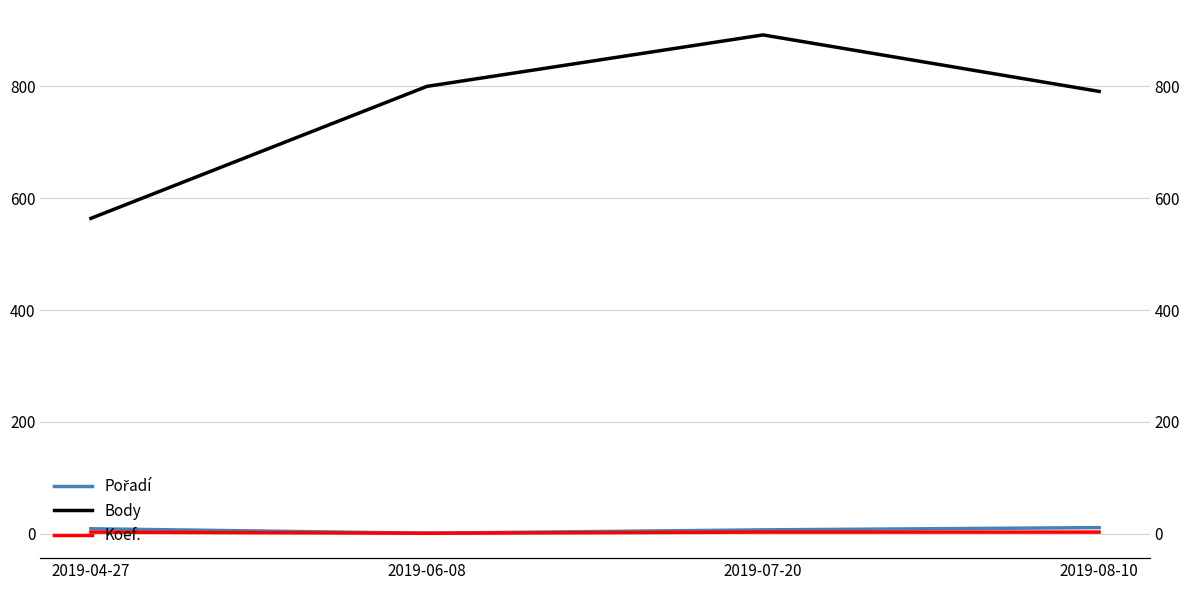

Does the chart display data point markers on the line(s)?

No